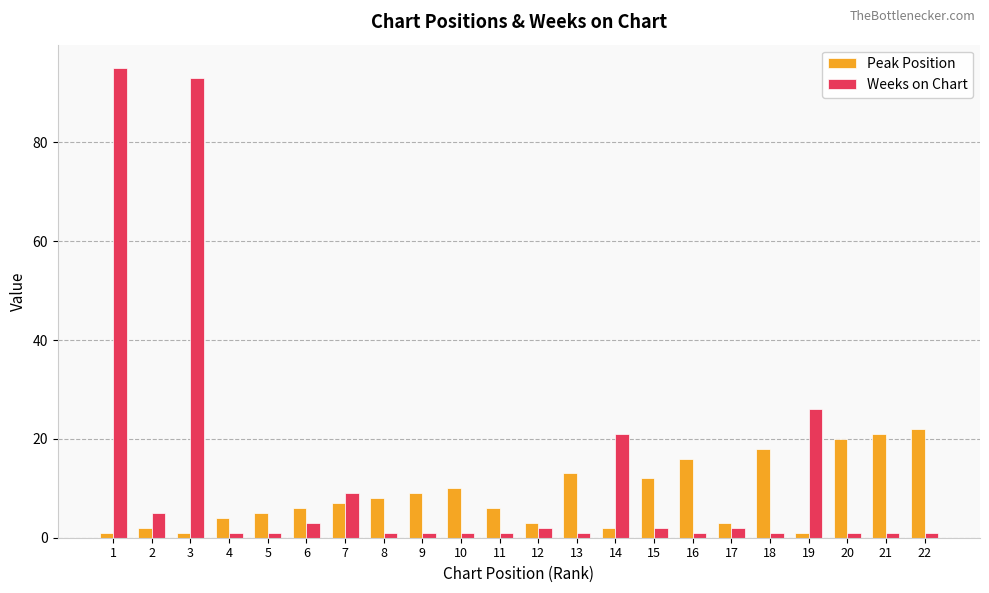

Which series has the largest range (max minus min)?

Weeks on Chart